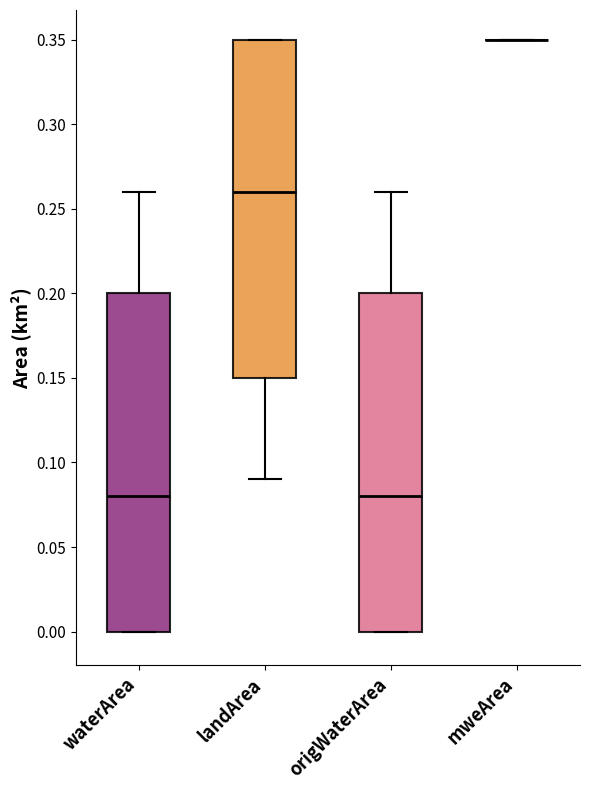

Reading left to right, transcribe this box plot: for each box, give where its median line is, the range the box spans, and where its two whiskers end, as read against the y-axis. The values are not printed on the chart, so give them approximately, as read against the axis.

waterArea: median 0.08, box 0.00 to 0.20, whiskers 0.00 to 0.26
landArea: median 0.26, box 0.15 to 0.35, whiskers 0.09 to 0.35
origWaterArea: median 0.08, box 0.00 to 0.20, whiskers 0.00 to 0.26
mweArea: box collapsed to a line at 0.35, whiskers 0.35 to 0.35